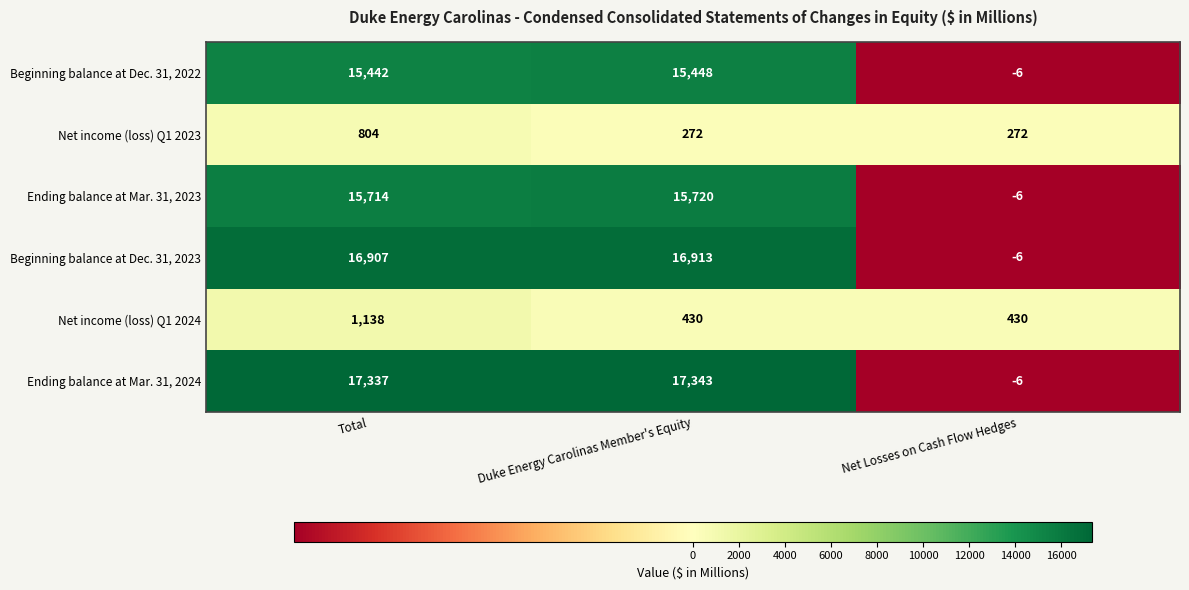

At which category is the sum across all series the highest?

Total